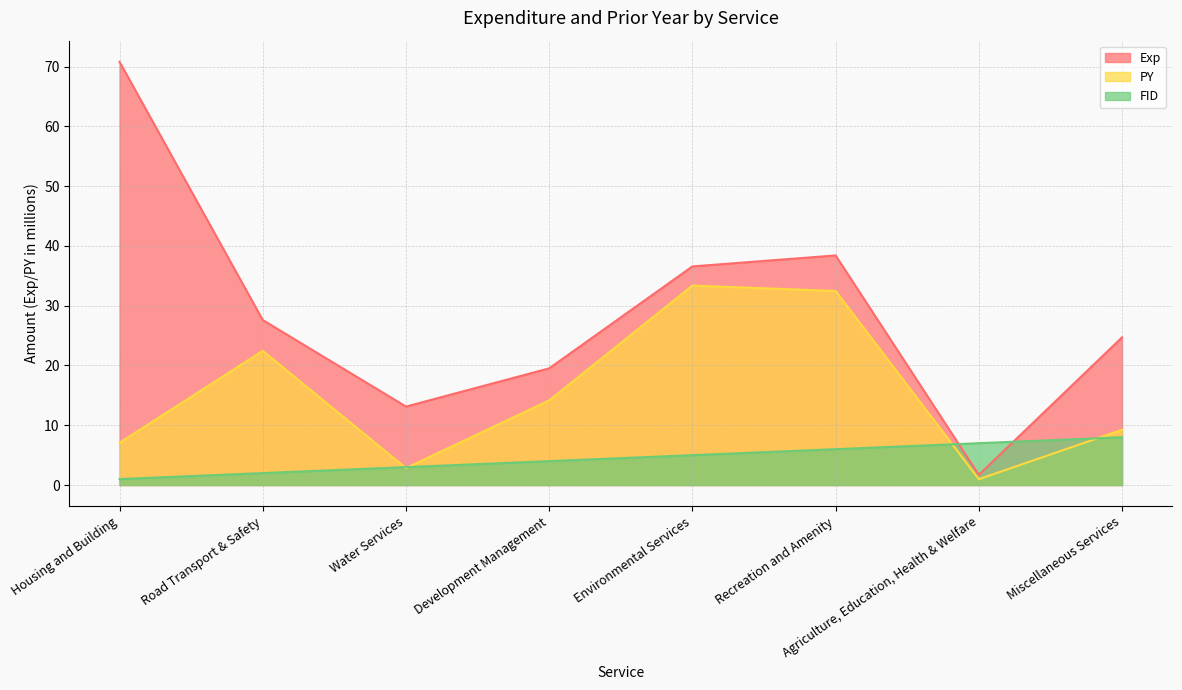

Which has a higher value, Environmental Services or Recreation and Amenity?

Recreation and Amenity